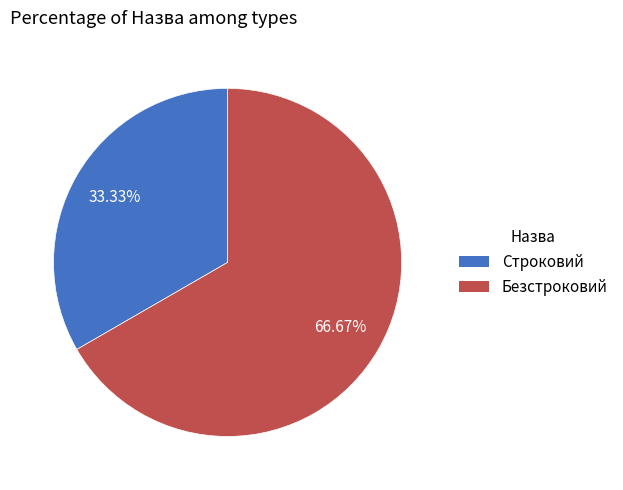

Does Строковий account for over 50% of the chart?

No